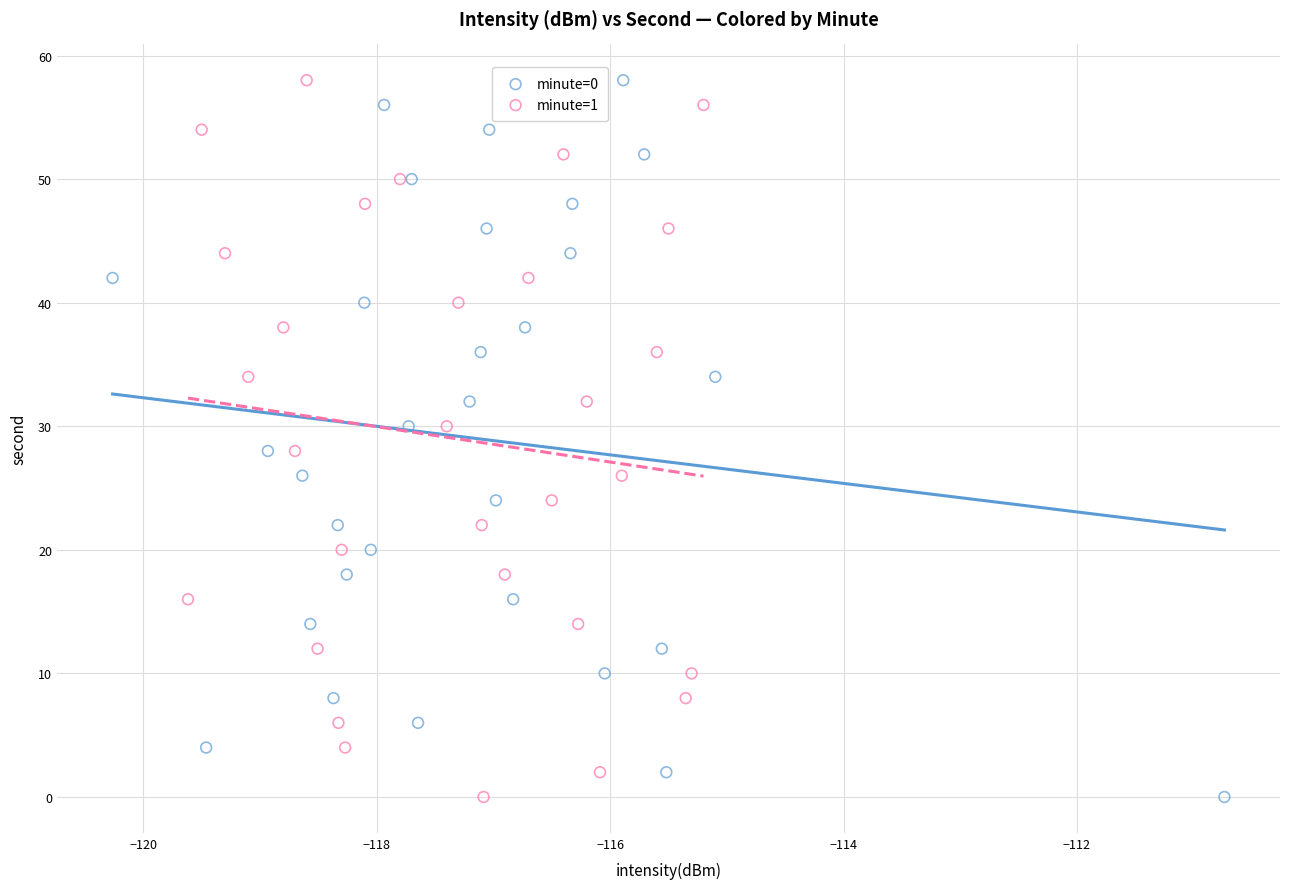

What are all the series names shown in the legend?

minute=0, minute=1